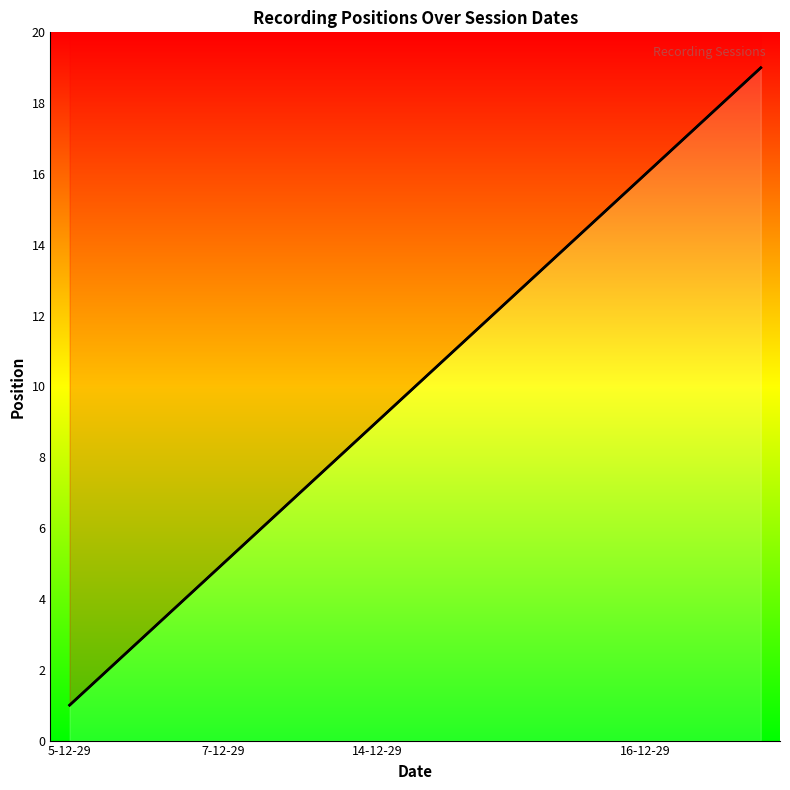

What is the smallest value displayed?

1